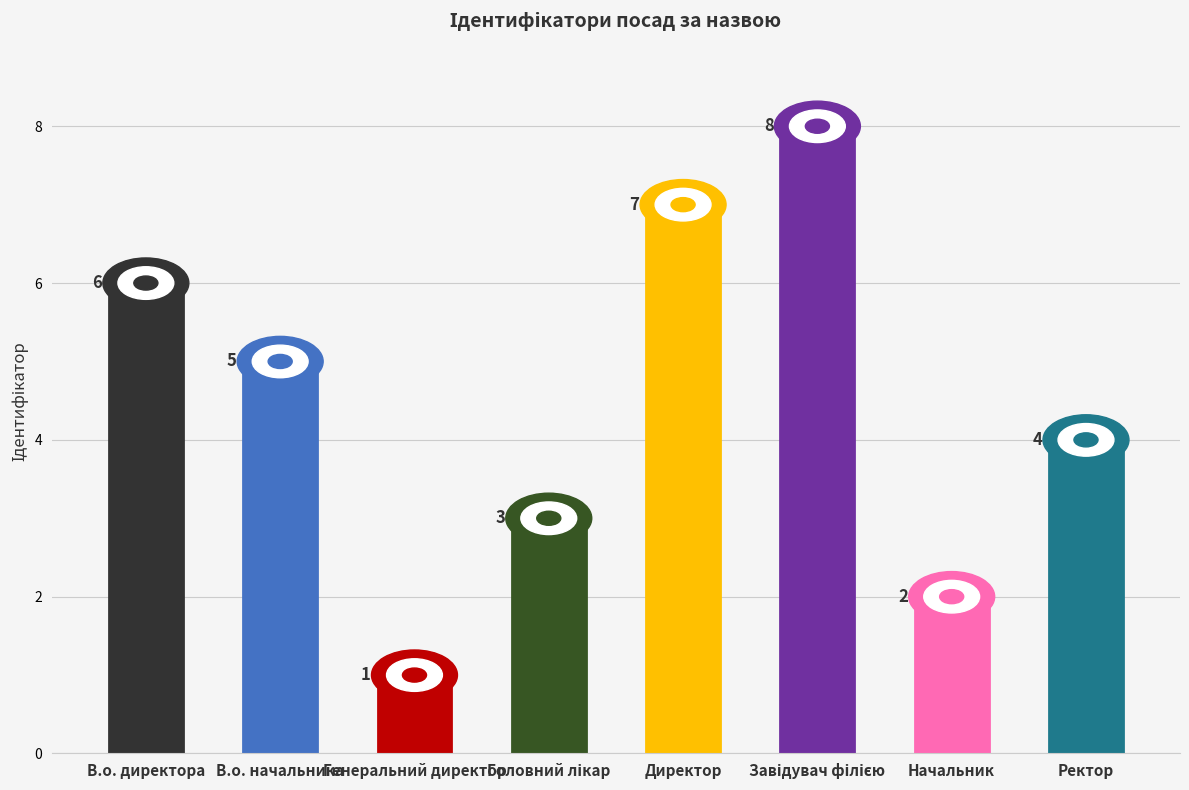

Are the bars grouped side by side (vs. stacked)?

No